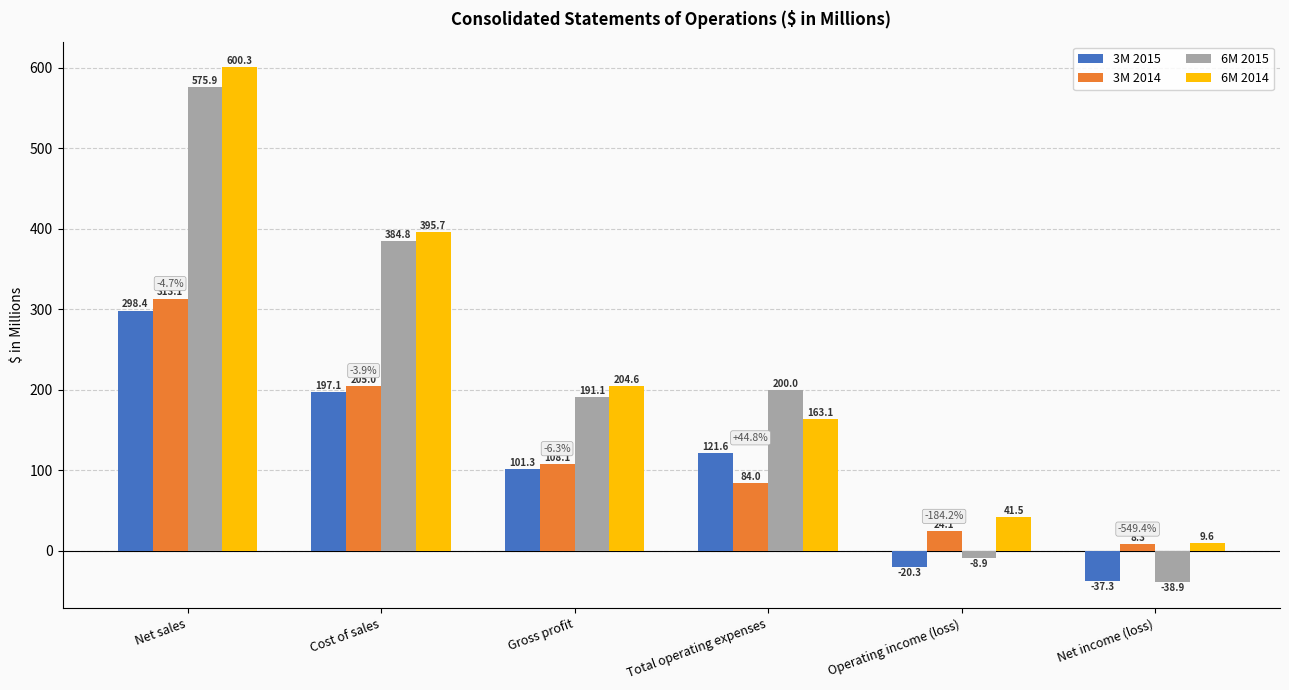

At which category is the sum across all series the highest?

Net sales